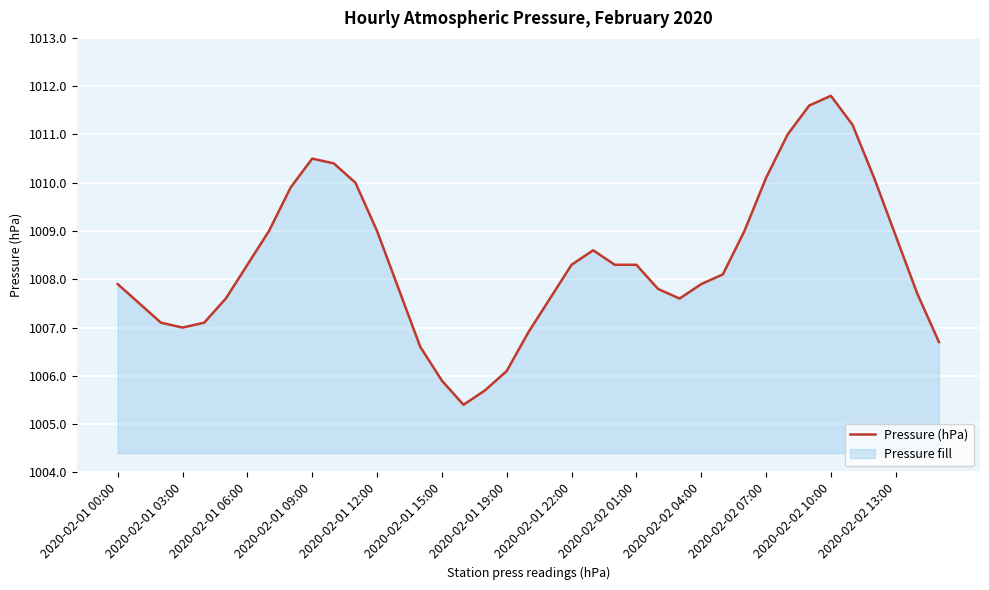

How many series are shown in this chart?

1